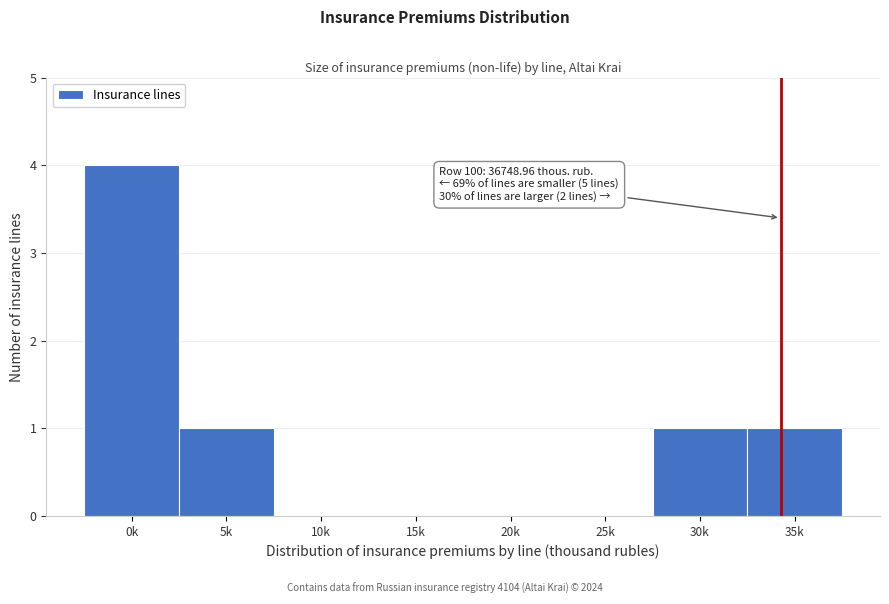

Reading right to left, extract all data points from this chart.

35k=1	30k=1	25k=0	20k=0	15k=0	10k=0	5k=1	0k=4